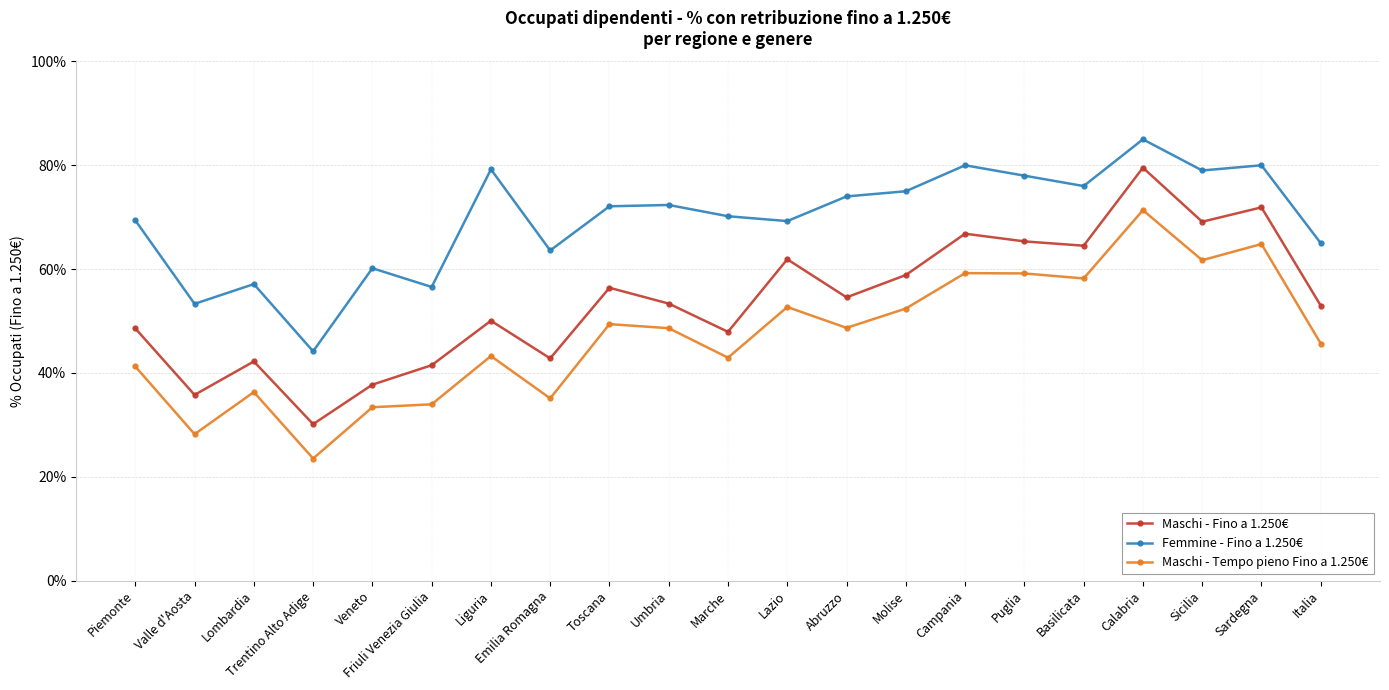

List the series in order of their peak value, highest first.

Femmine - Fino a 1.250€, Maschi - Fino a 1.250€, Maschi - Tempo pieno Fino a 1.250€